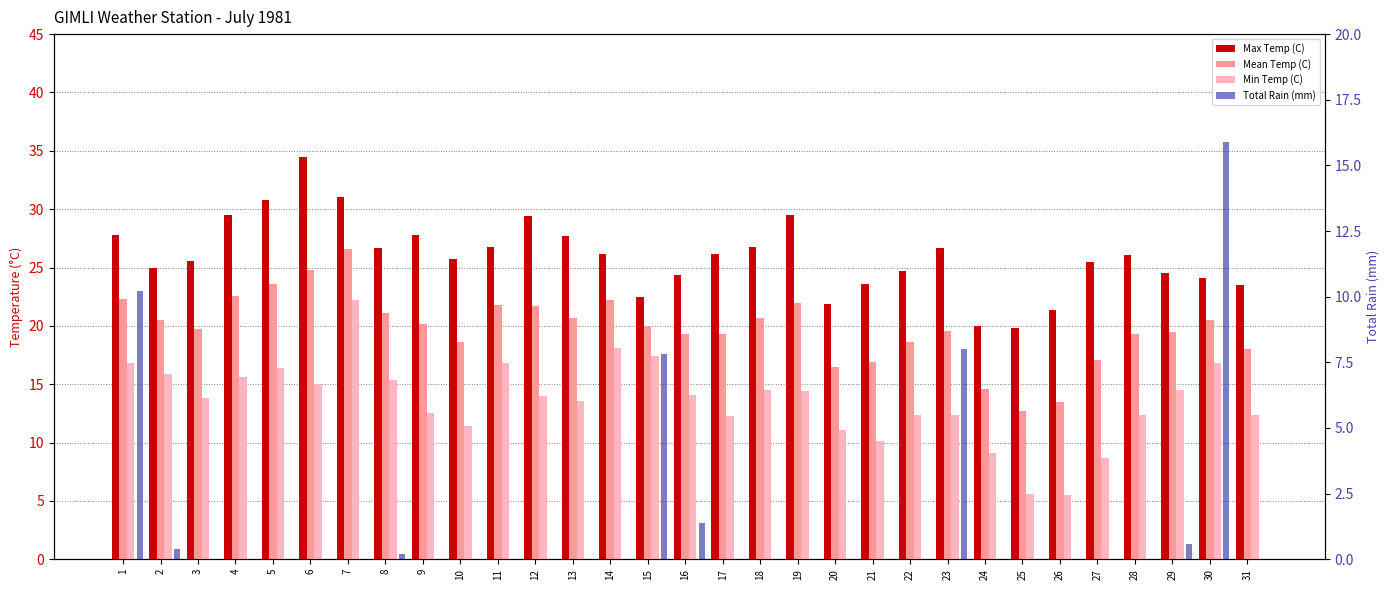

What is the value of the Mean Temp (C) bar at the 5th from the left?

23.6